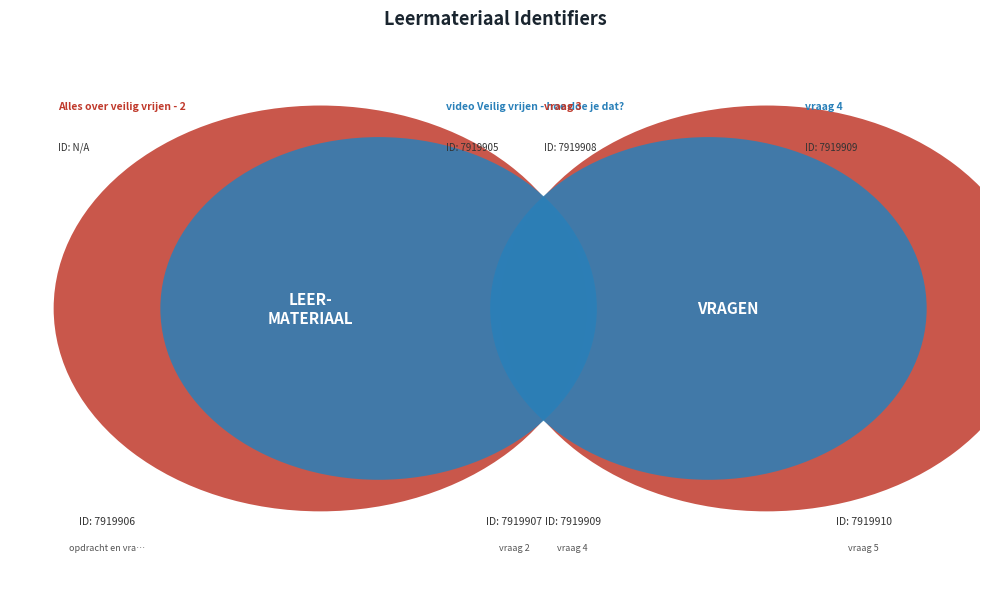

Does vraag 4 account for over 50% of the chart?

No